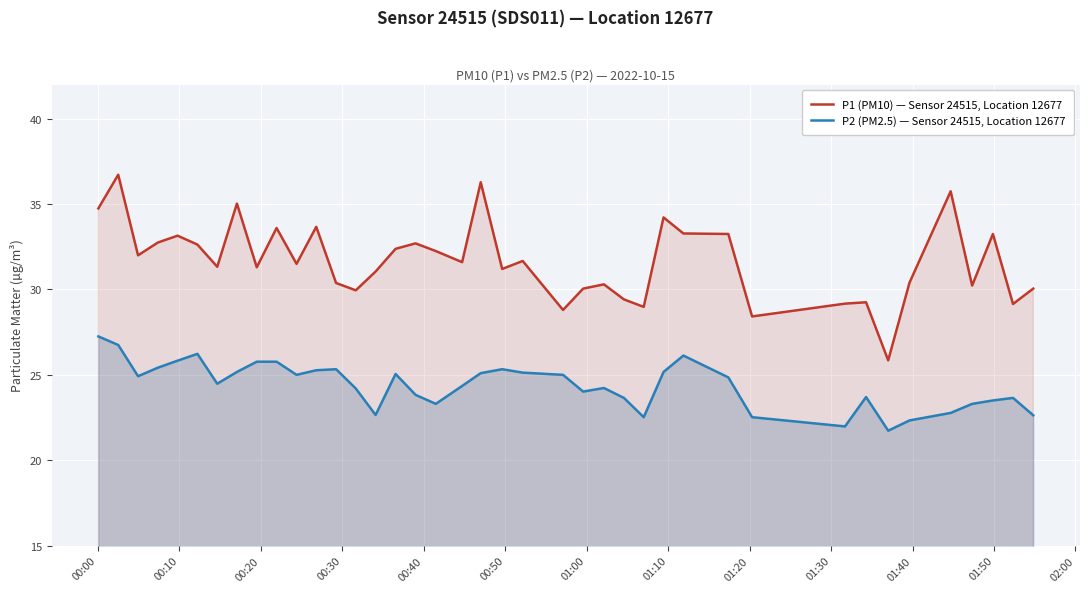

List the series in order of their peak value, lowest first.

P2 (PM2.5) — Sensor 24515, Location 12677, P1 (PM10) — Sensor 24515, Location 12677